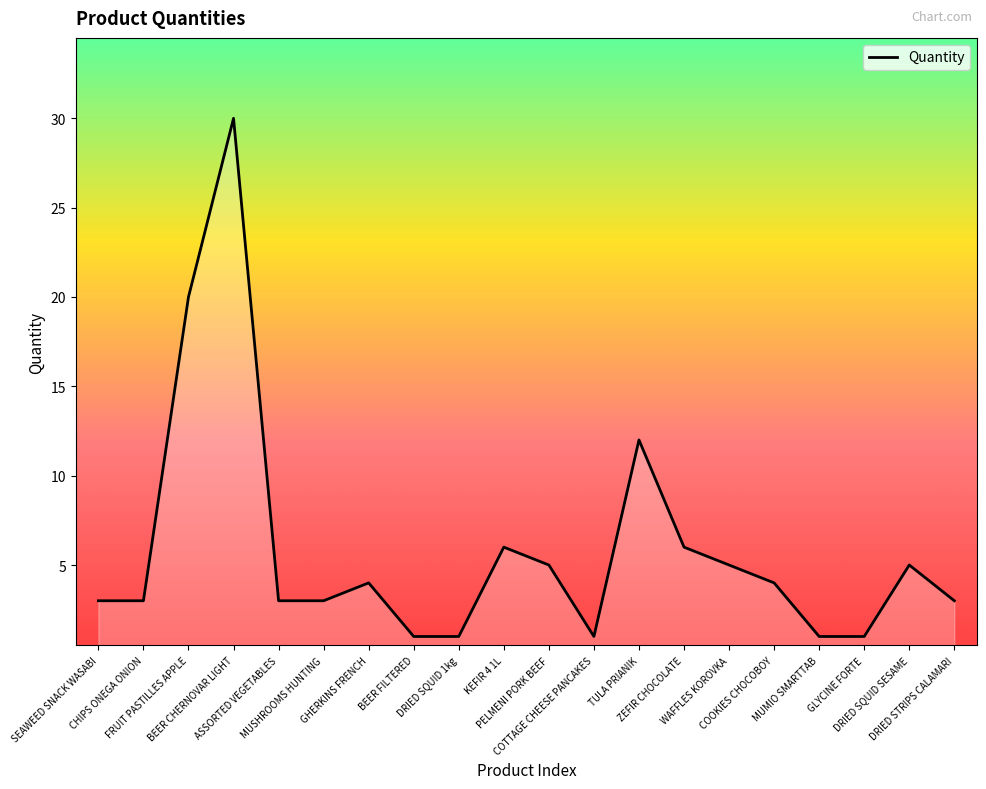

How many lines are shown in the chart?

1